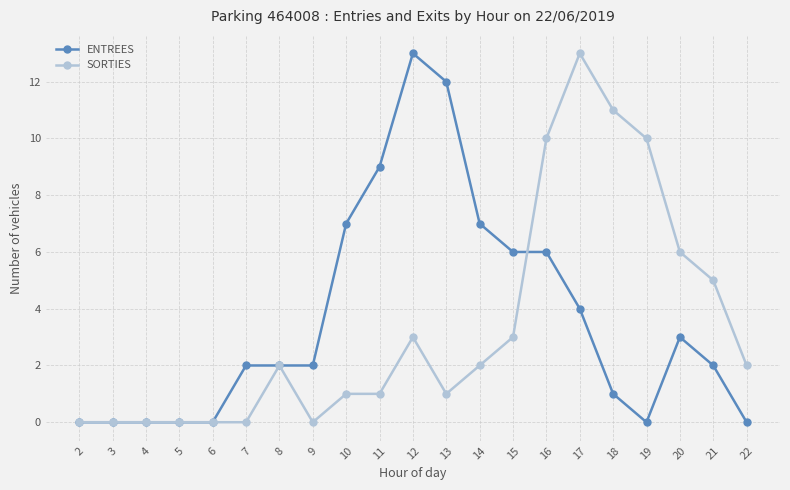

Does the chart have visible grid lines?

Yes